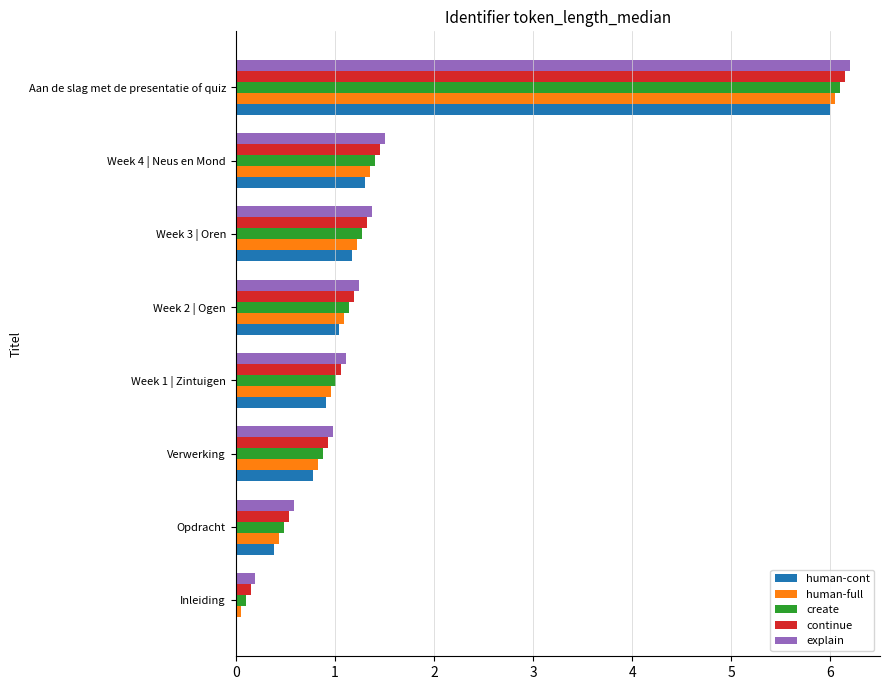

At which label is human-full closest to 3?

Week 4 | Neus en Mond